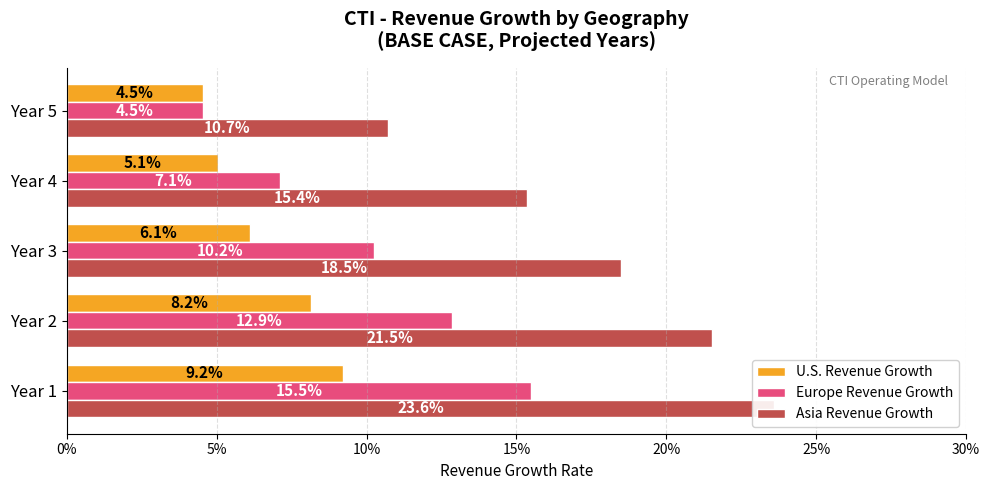

Is it true that Europe Revenue Growth equals 0.2 at Year 3?

False